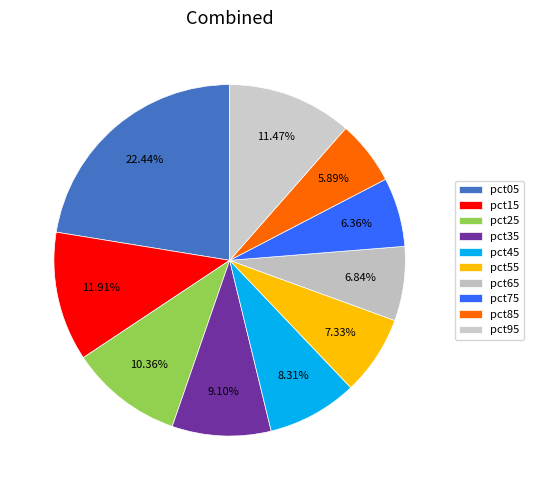

How many slices are in this pie chart?

10